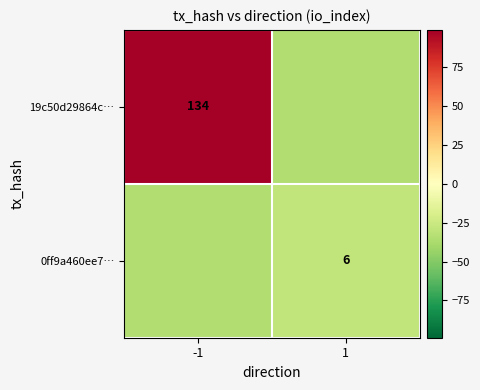

What is the difference between the highest and lowest values at 1?

6